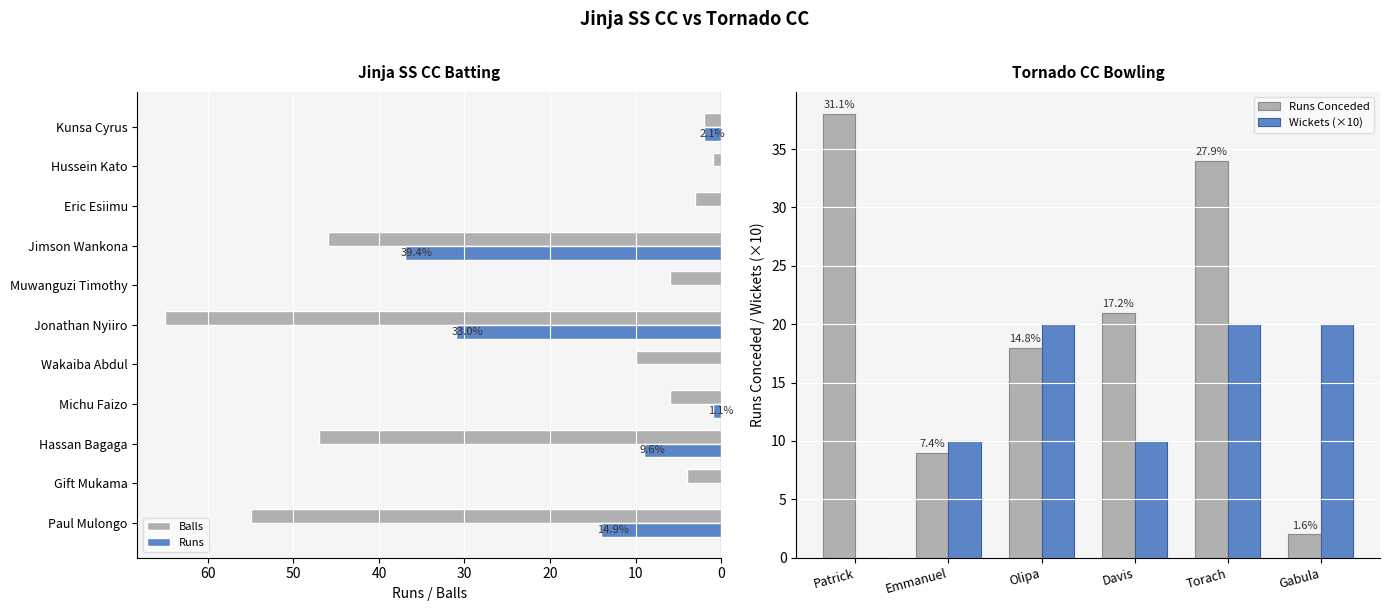

Reading left to right, extract all data points from this chart.

Runs: 14	0	9	1	0	31	0	37	0	0	2
Balls: 55	4	47	6	10	65	6	46	3	1	2